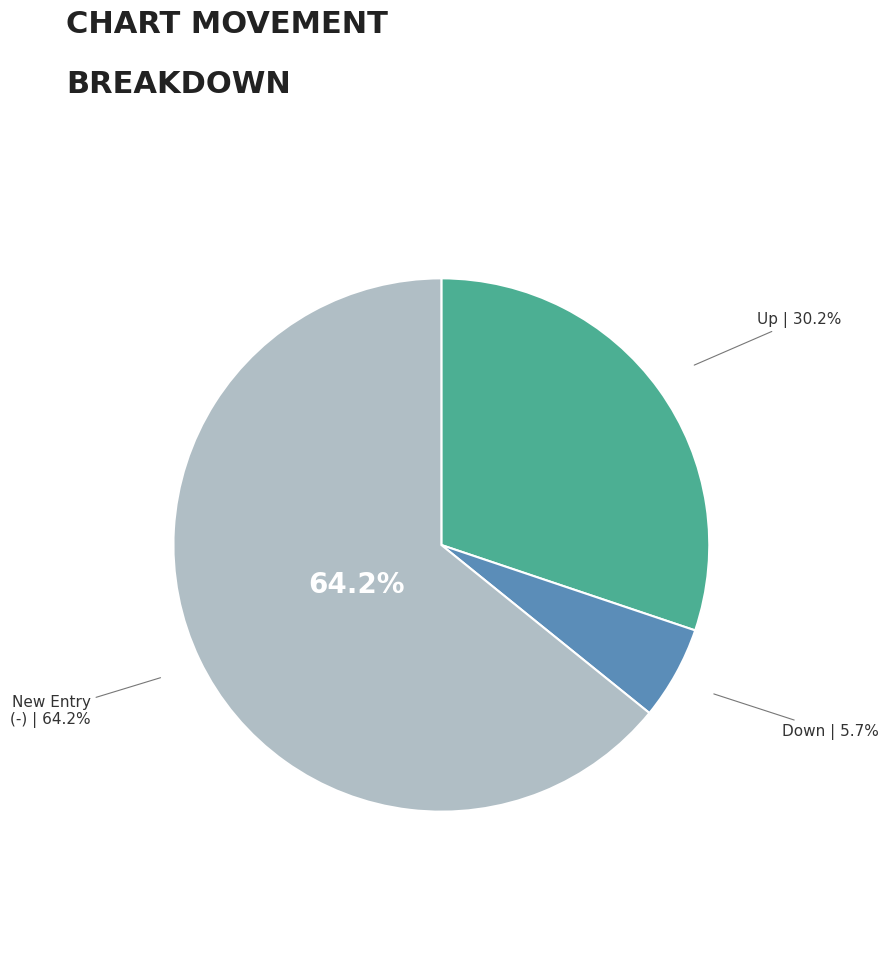

True or false: up accounts for 30% of the total.

True